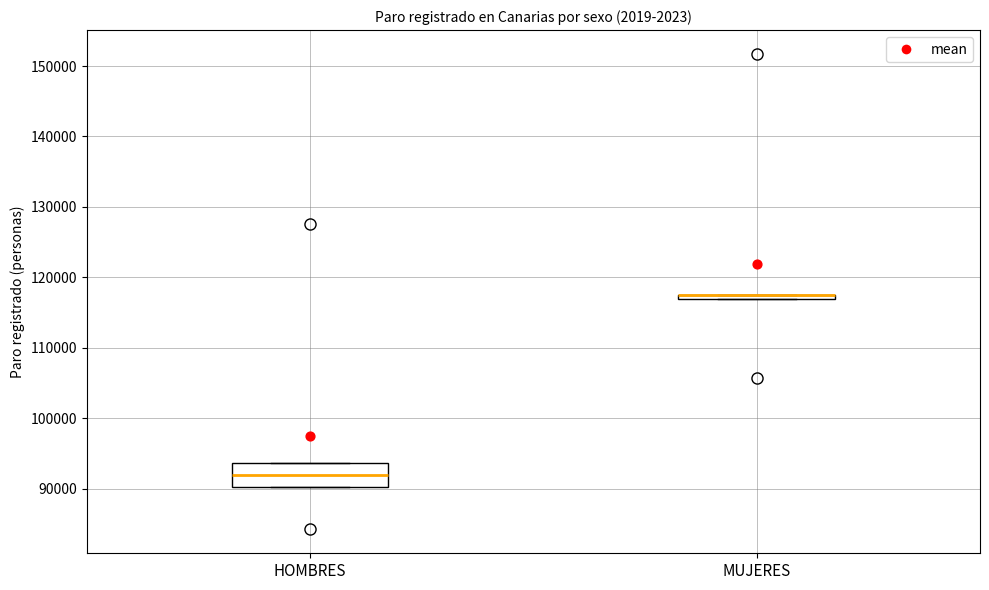

Where is the upper edge of the box for HOMBRES on the y-axis? The values are not printed on the chart, so give them approximately, as read against the axis.

94000